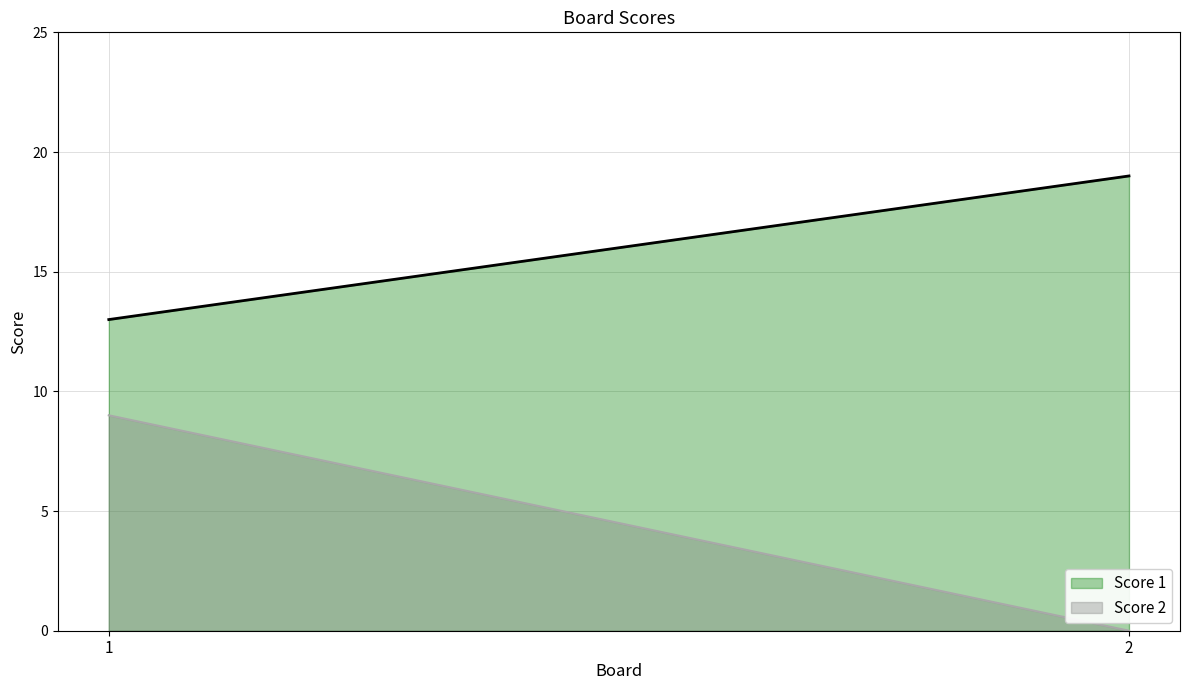

At how many categories does at least one series exceed 12?

2